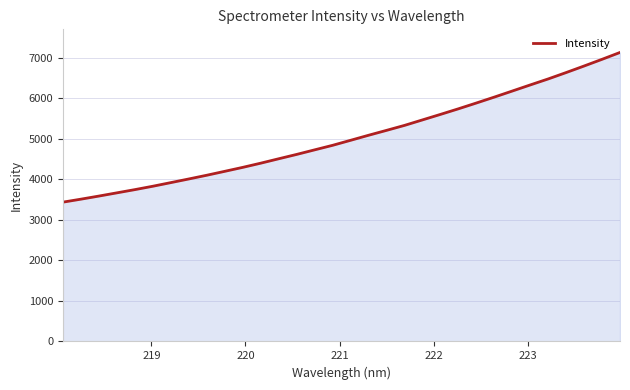

What is the minimum value shown in the chart?

3436.2